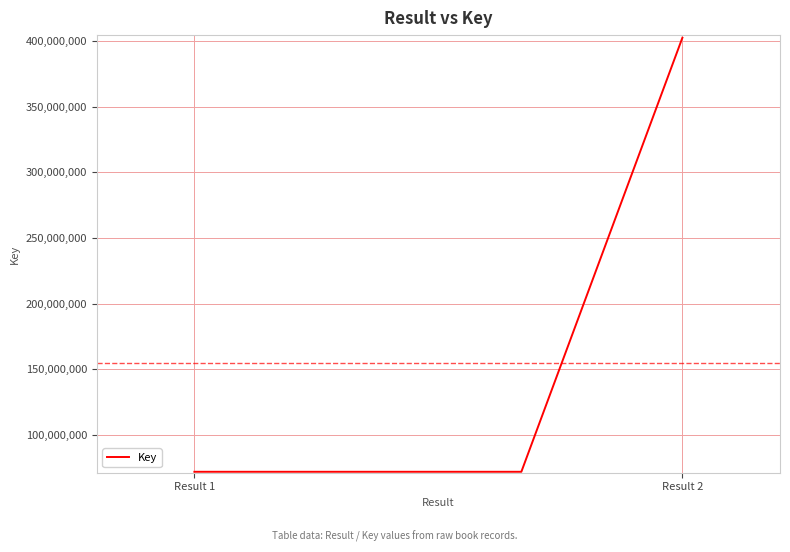

True or false: the data has more than 1 interior local peaks.

False